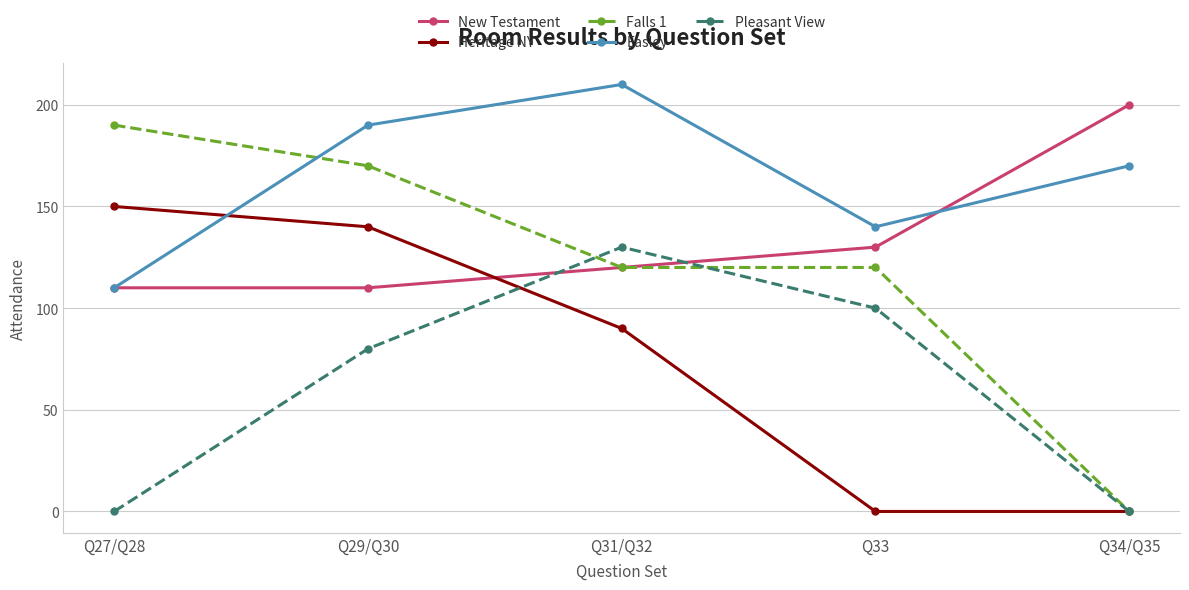

What is the greatest value displayed?

210